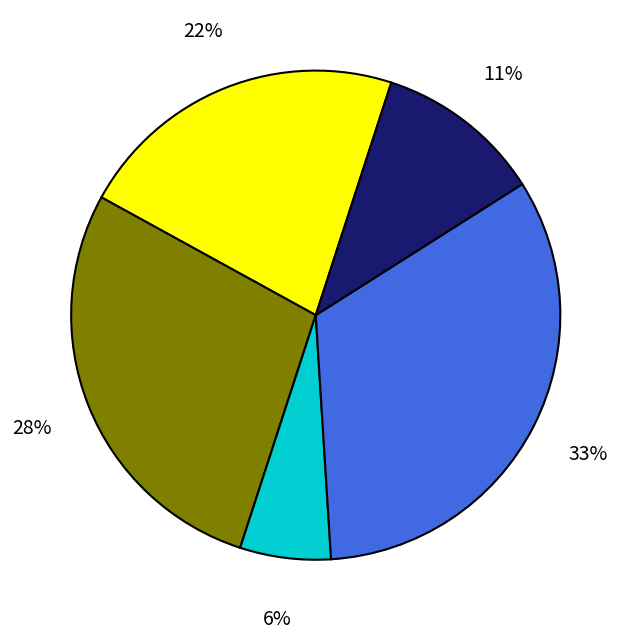

Is there any slice that represents more than half of the pie?

No